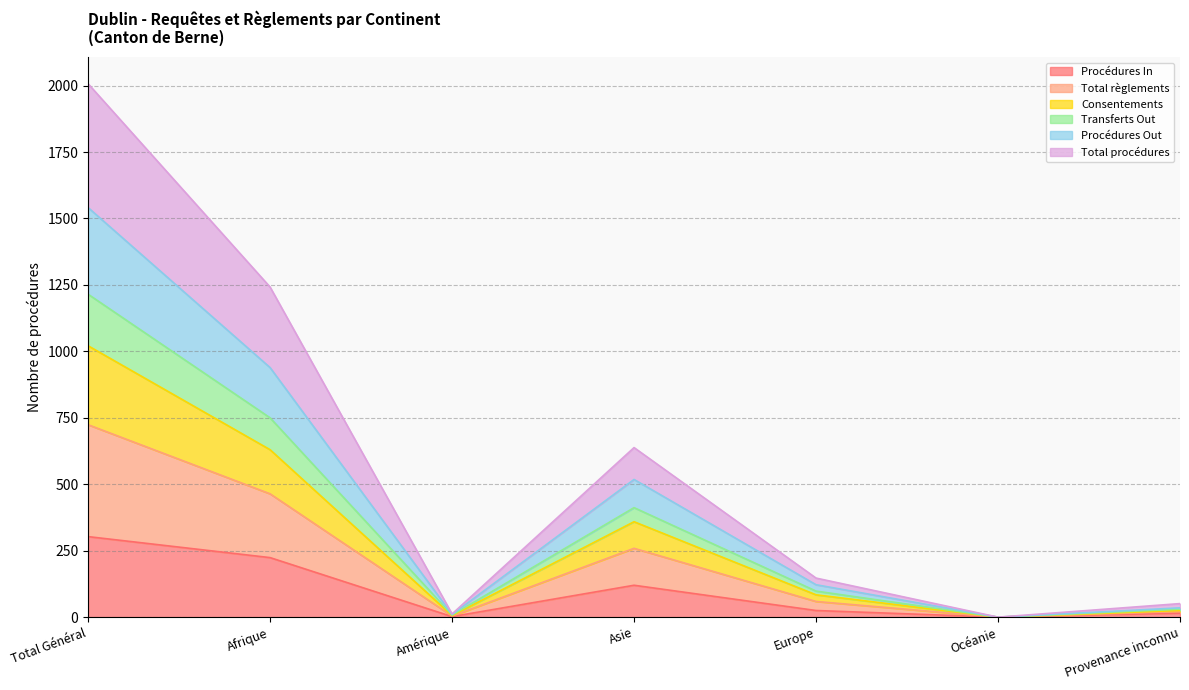

True or false: Transferts Out and Total procédures cross at least once.

False